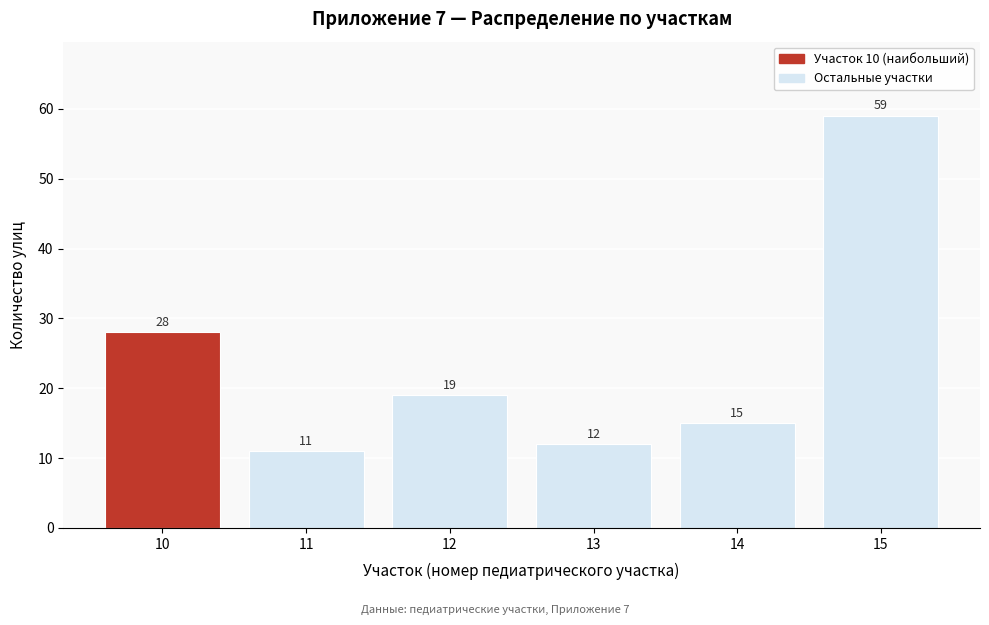

Reading left to right, what are all the values shown in this chart?

10=28	11=11	12=19	13=12	14=15	15=59